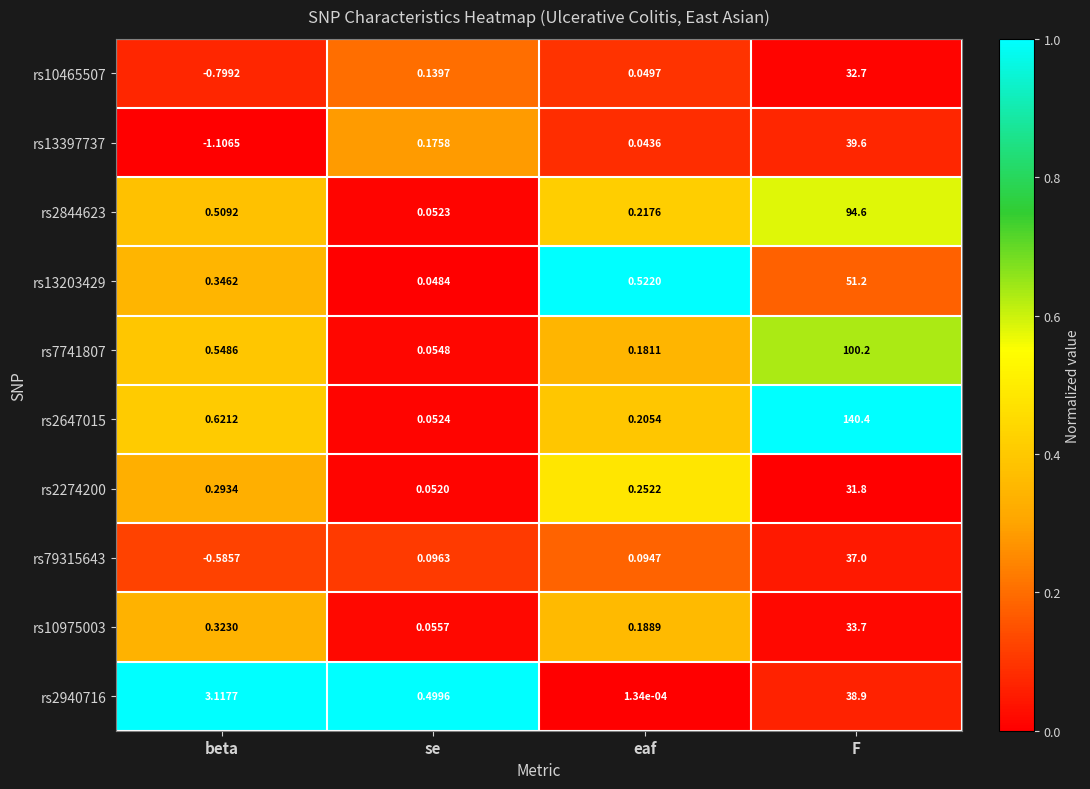

At which category is the sum across all series the highest?

F